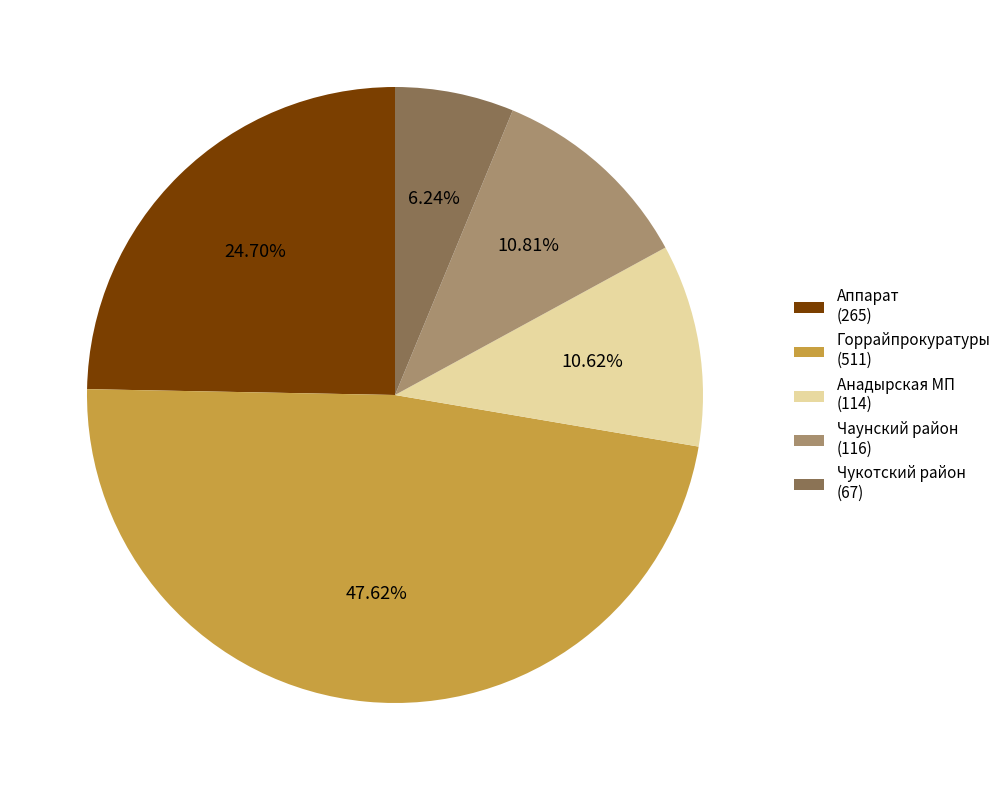

To the nearest percent, what is the average slice percentage?

20%